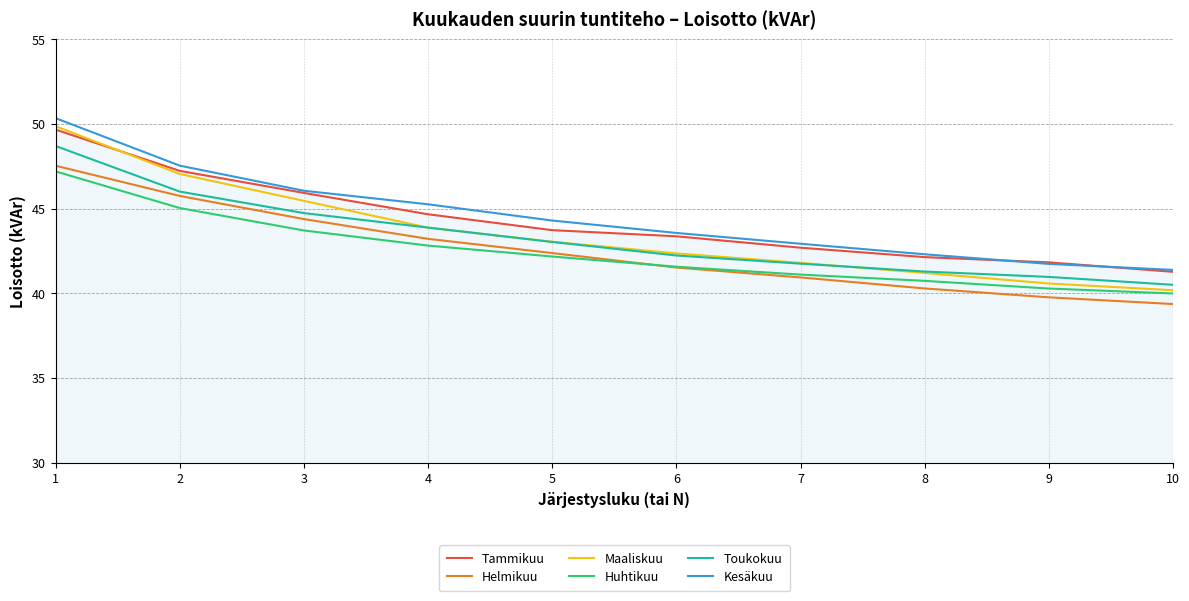

True or false: Kesäkuu and Helmikuu intersect in this chart.

False